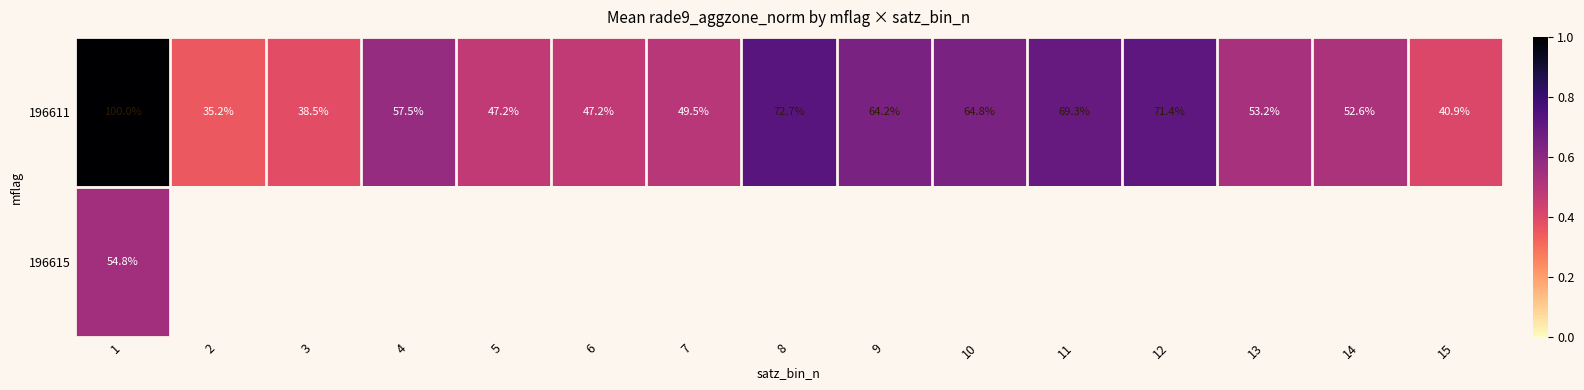

At which label is 196611 closest to 67?

10